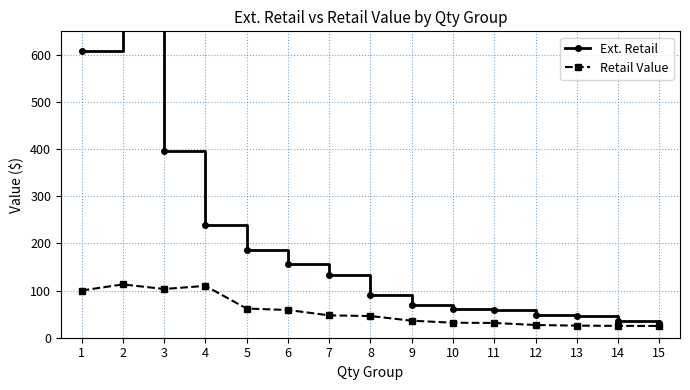

Reading left to right, list all the values displayed in this chart.

Ext. Retail: 608.4	1123.6	395.3	240.0	186.2	155.7	133.0	90.0	70.0	61.9	58.9	47.4	46.0	36.1	31.8
Retail Value: 100.1	113.1	103.4	110.0	61.9	58.9	47.4	46.0	36.1	31.8	31.3	27.0	25.7	25.1	25.0